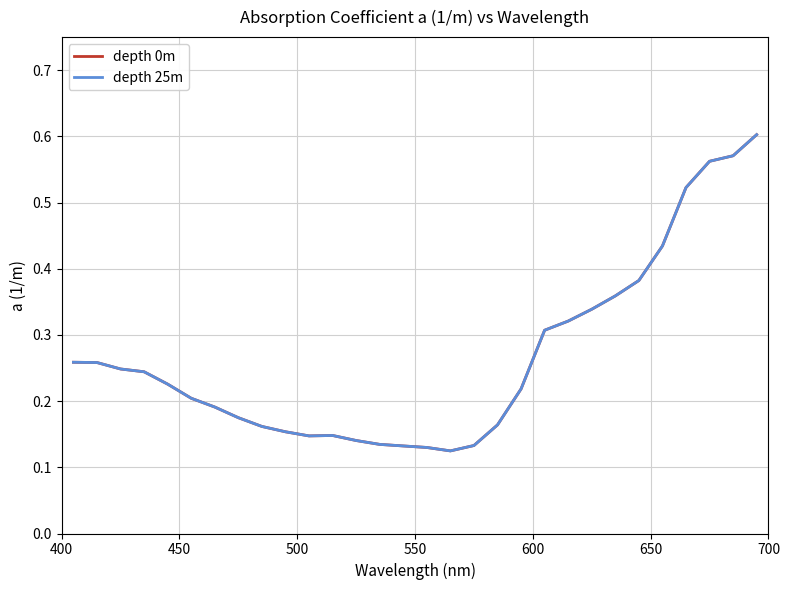

Does the chart display data point markers on the line(s)?

No